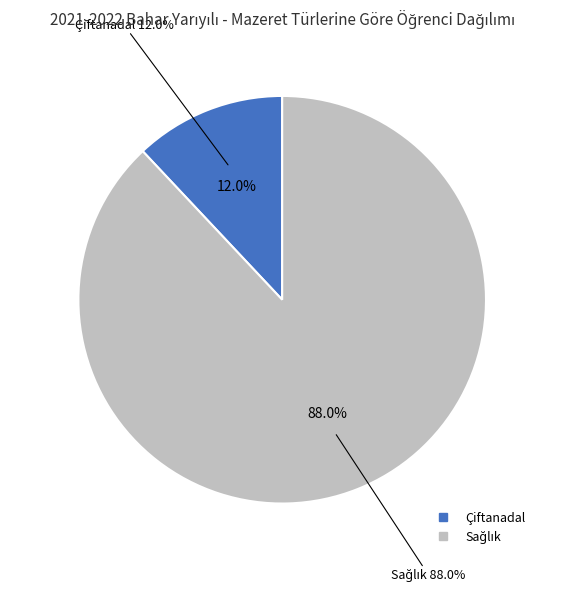

How many segments does this pie chart have?

2